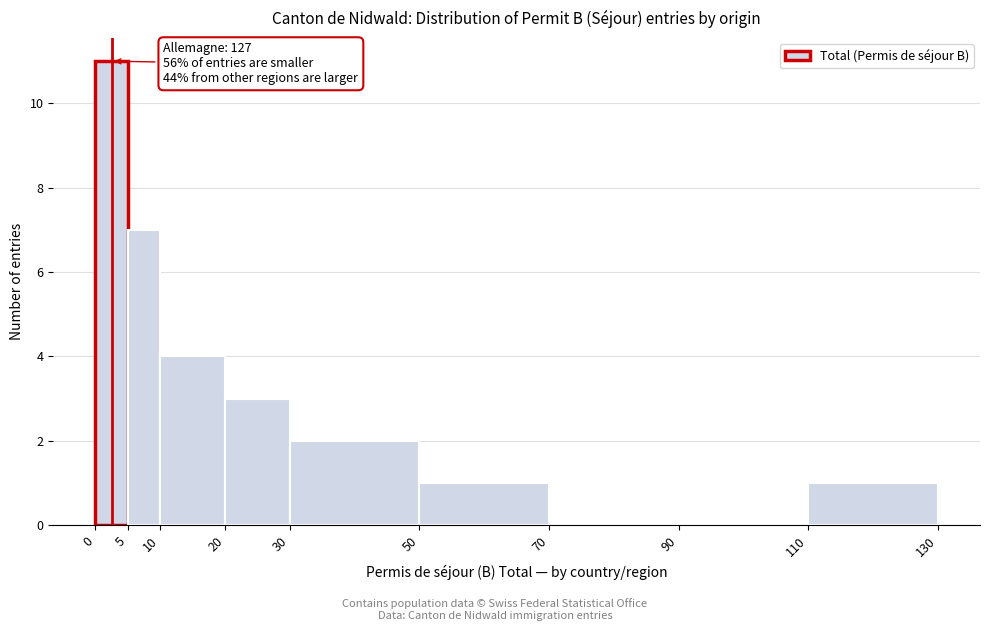

Over which range of the x-axis is the bar tallest?

0 to 5